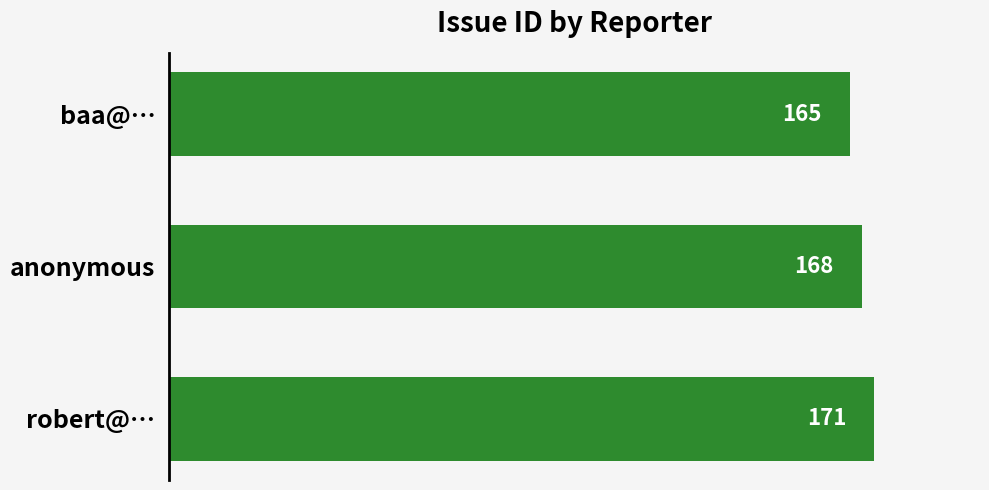

At which label is the value closest to 168?

anonymous